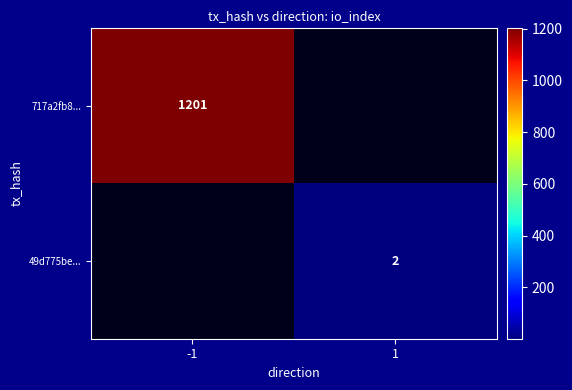

At how many categories does at least one series exceed 241?

1